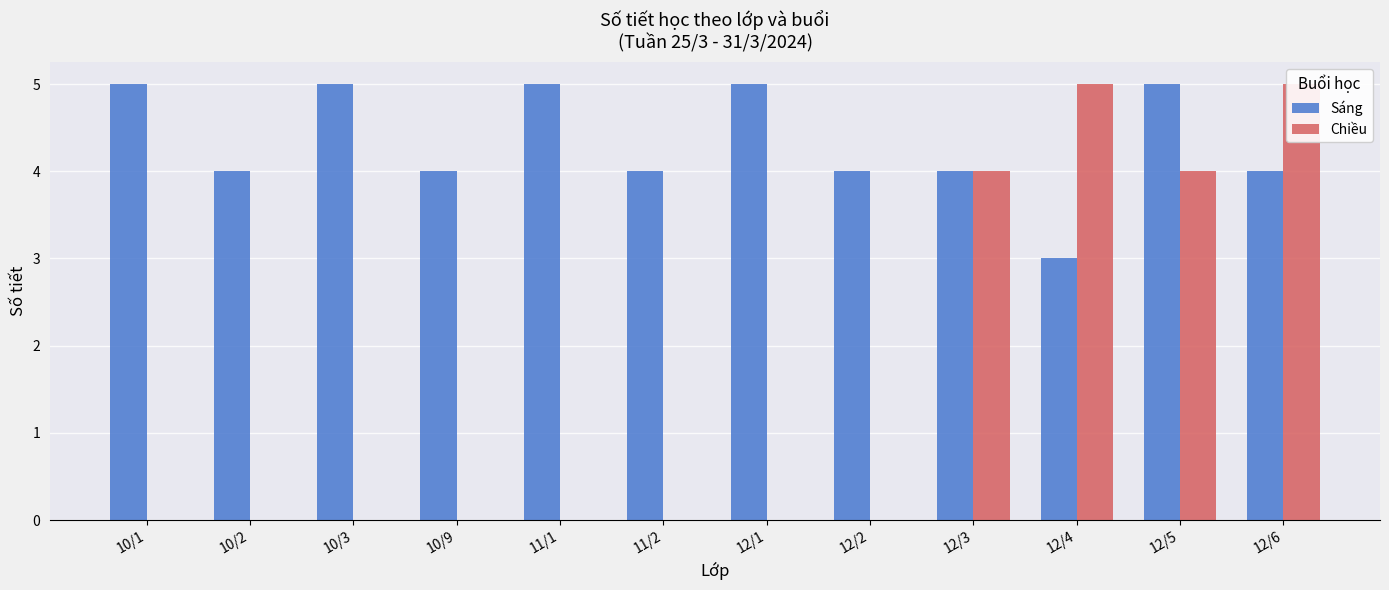

At how many categories does at least one series exceed 3?

12